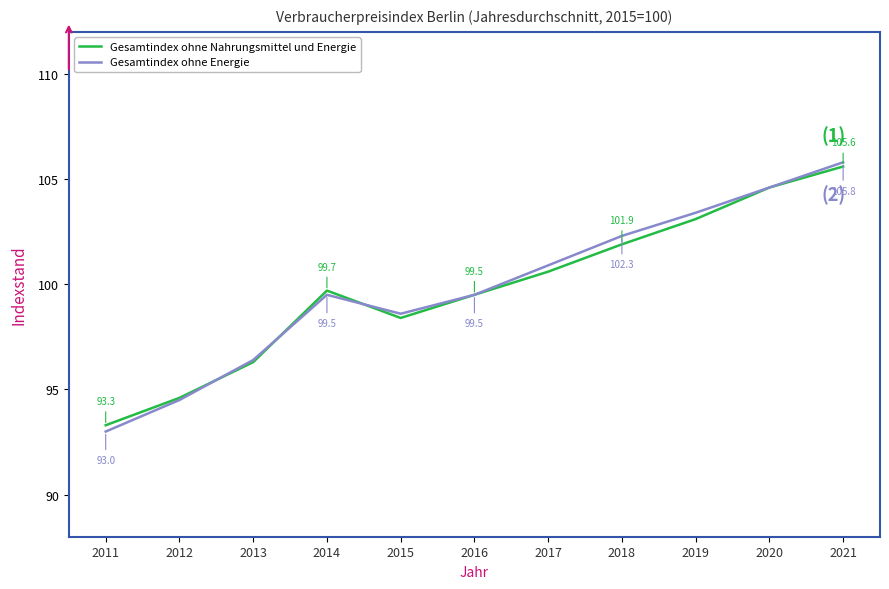

Reading left to right, what are all the values shown in this chart?

Gesamtindex ohne Nahrungsmittel und Energie: 93.3	94.6	96.3	99.7	98.4	99.5	100.6	101.9	103.1	104.6	105.6
Gesamtindex ohne Energie: 93.0	94.5	96.4	99.5	98.6	99.5	100.9	102.3	103.4	104.6	105.8